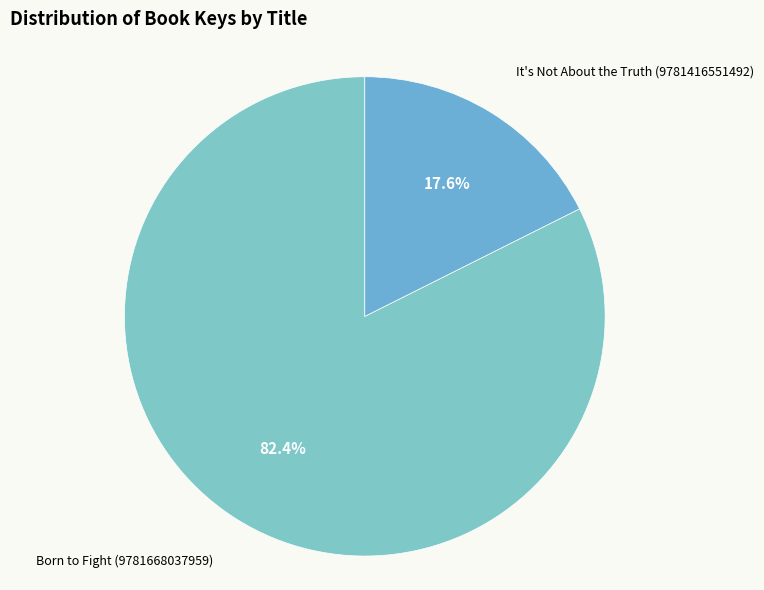

Which category has the biggest portion of the pie?

Born to Fight (9781668037959)